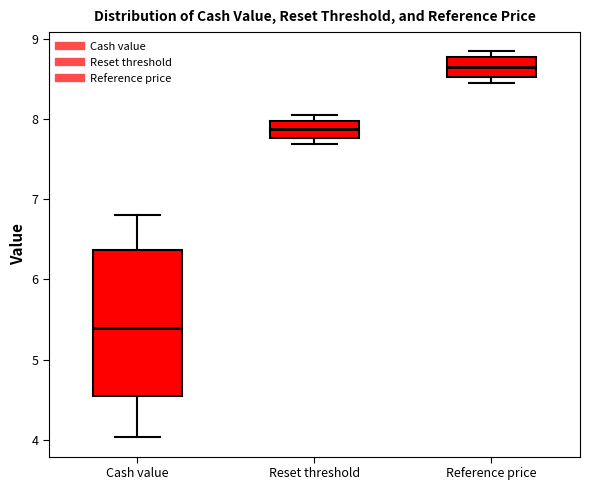

Where is the lower edge of the box for Reference price on the y-axis? The values are not printed on the chart, so give them approximately, as read against the axis.

8.5